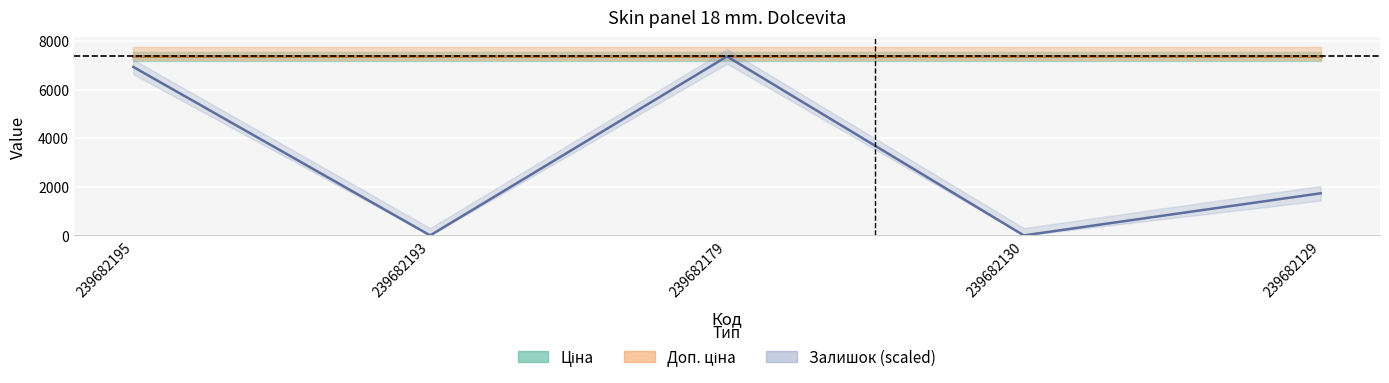

Is this an area chart (filled region under the line)?

No